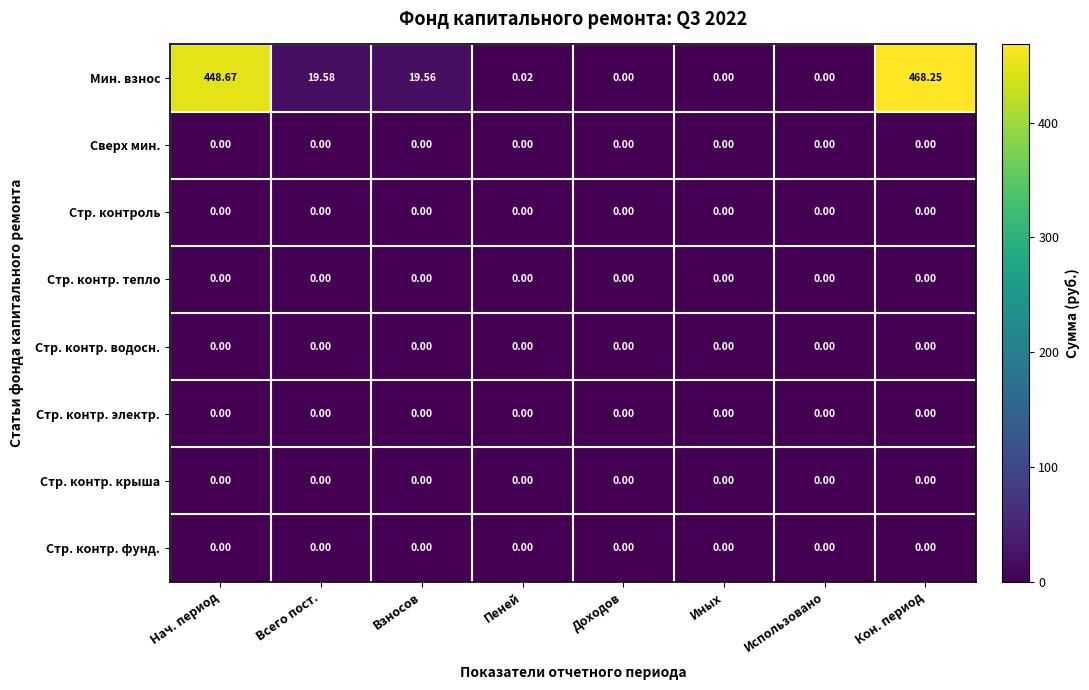

Which series has the largest range (max minus min)?

Мин. взнос